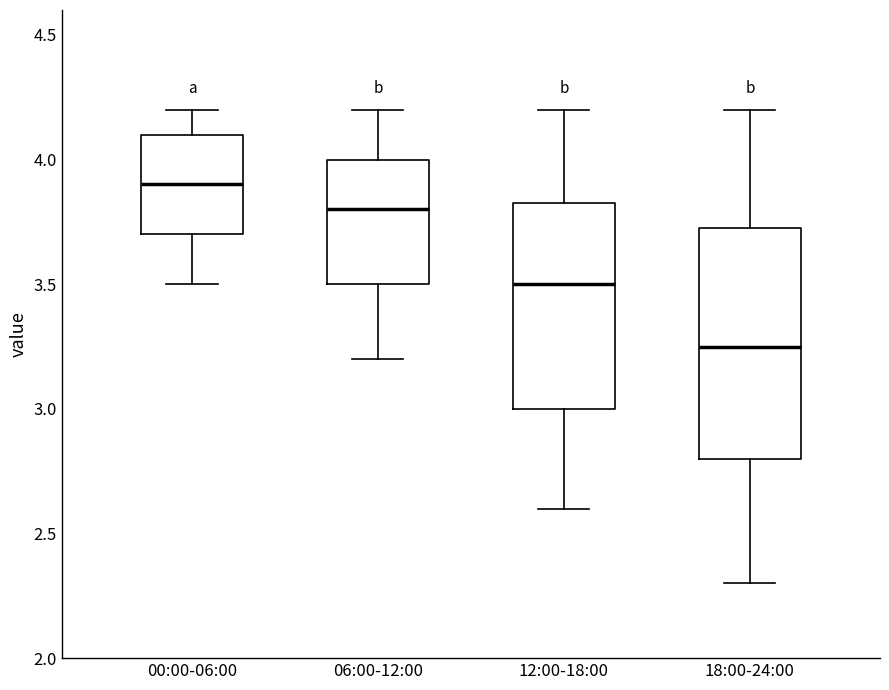

Reading left to right, read every box against the y-axis: the position of its median line, the range the box covers, and the ends of its whiskers. The values are not printed on the chart, so give them approximately, as read against the axis.

00:00-06:00: median 3.90, box 3.70 to 4.10, whiskers 3.50 to 4.20
06:00-12:00: median 3.80, box 3.50 to 4.00, whiskers 3.20 to 4.20
12:00-18:00: median 3.50, box 3.00 to 3.85, whiskers 2.60 to 4.20
18:00-24:00: median 3.25, box 2.80 to 3.75, whiskers 2.30 to 4.20